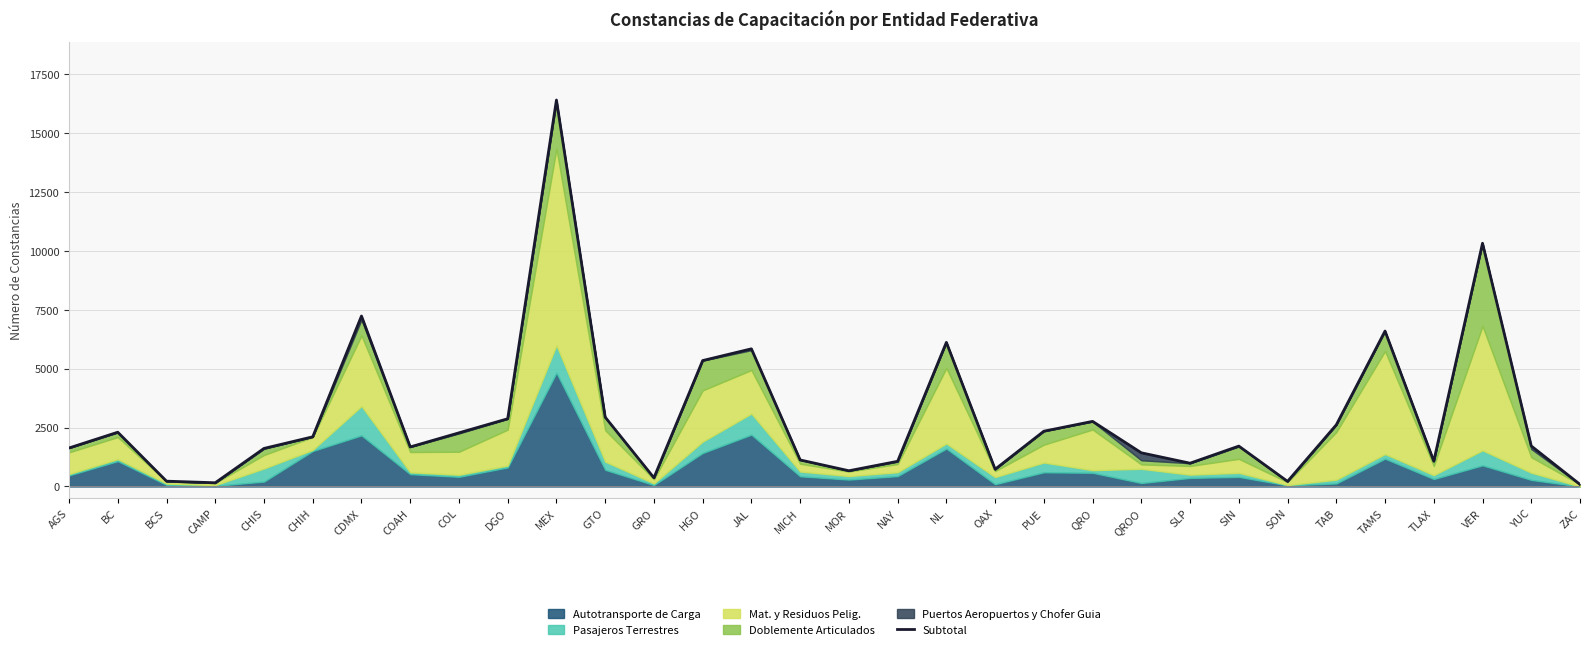

What is the label of the 4th point from the right?

TLAX